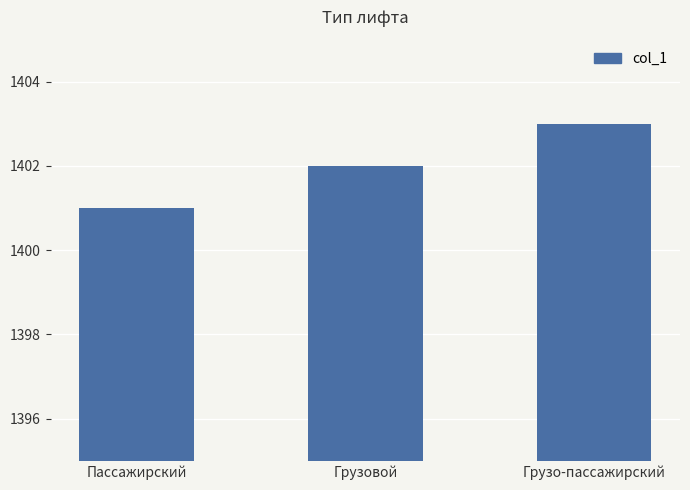

What position from the right is Пассажирский?

3